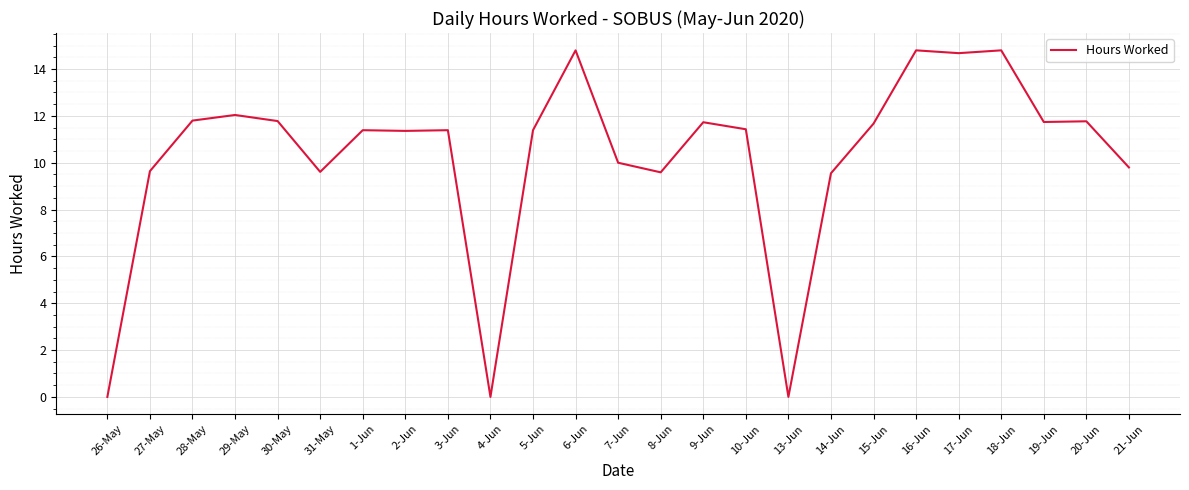

Where is the first local minimum?

31-May